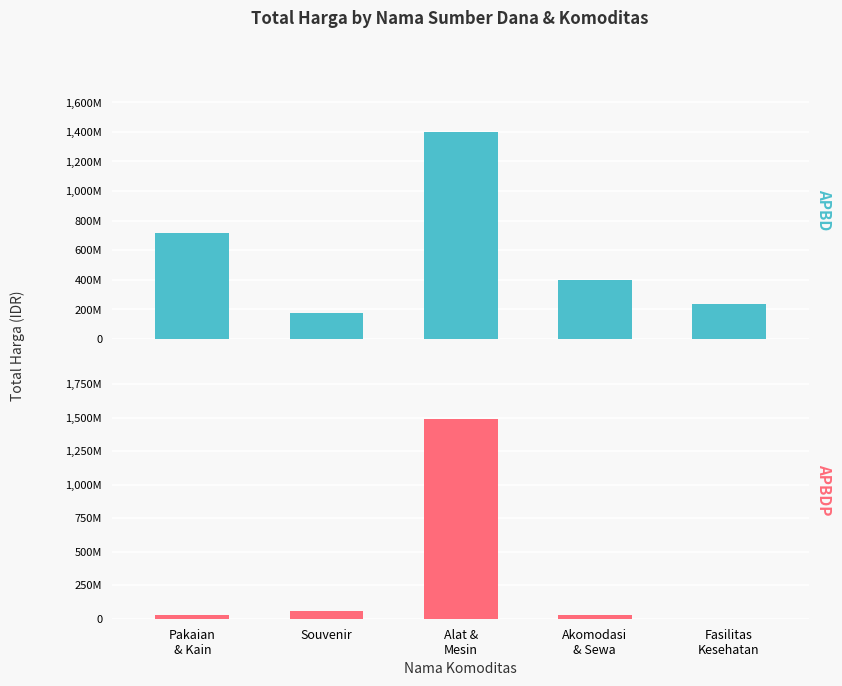

What is the difference between the second highest and second lowest values in the APBD series?

483469755